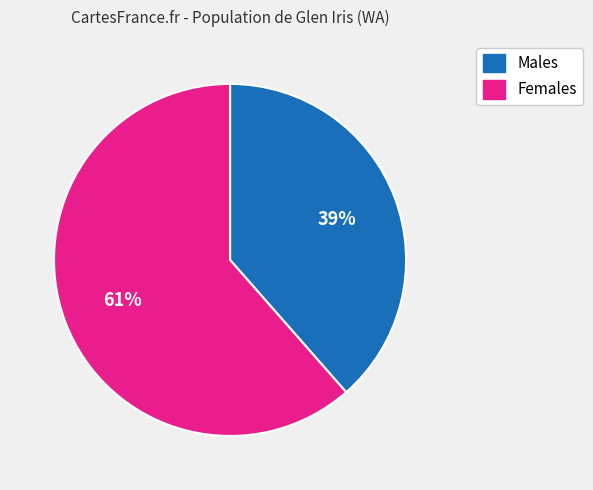

To the nearest percent, what is the average slice percentage?

50%